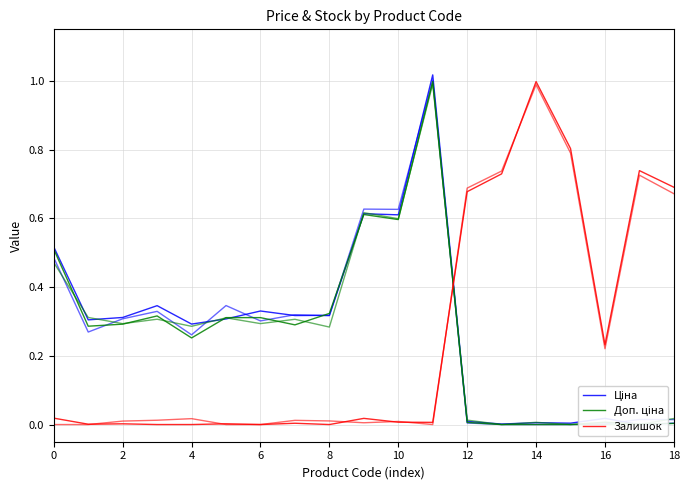

Which has a higher value, 10 or 14?

10